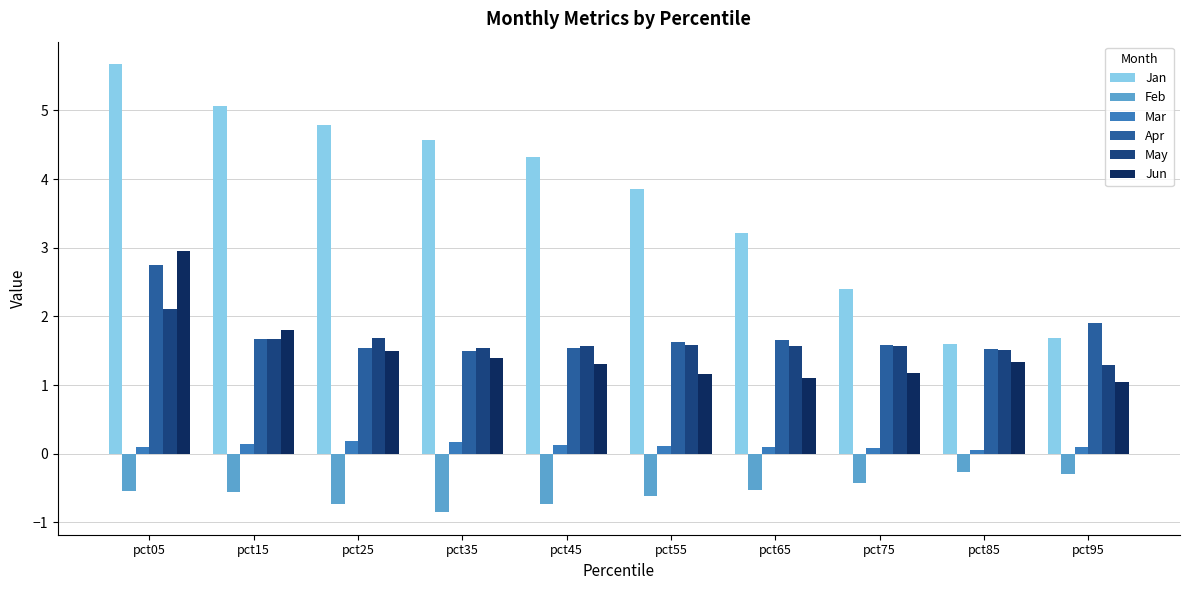

True or false: Jan has a value of 2.9 at pct85.

False